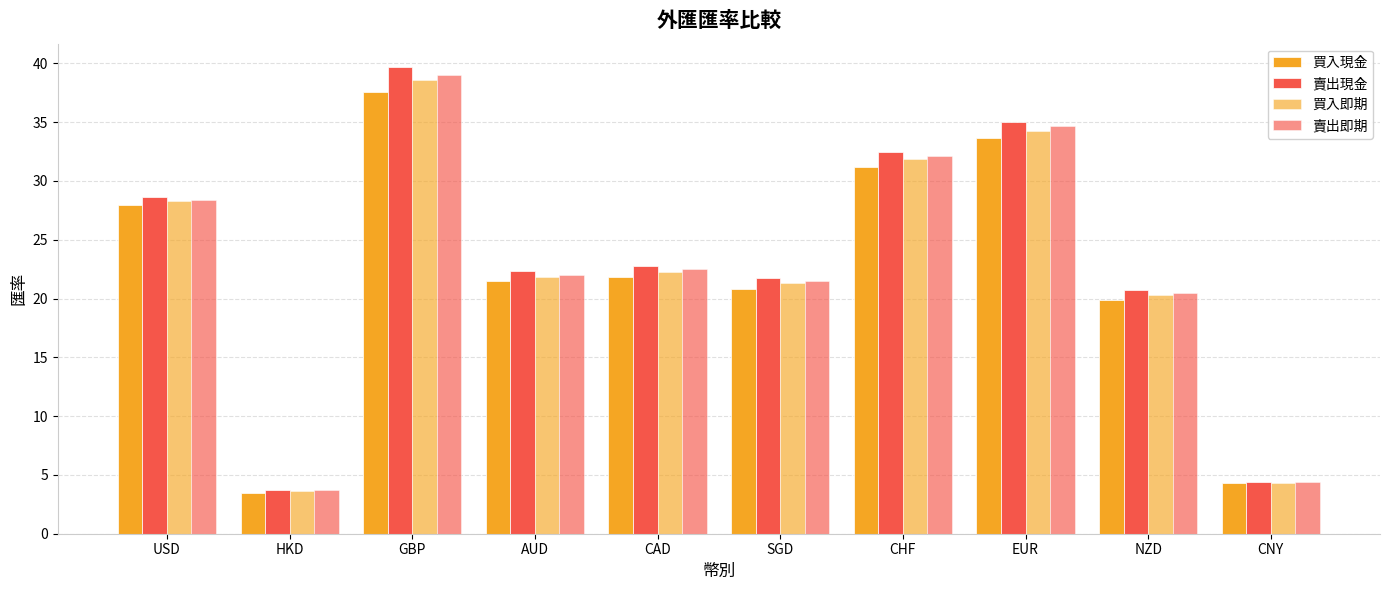

What is the value of the 買入即期 bar at the 5th from the left?

22.3